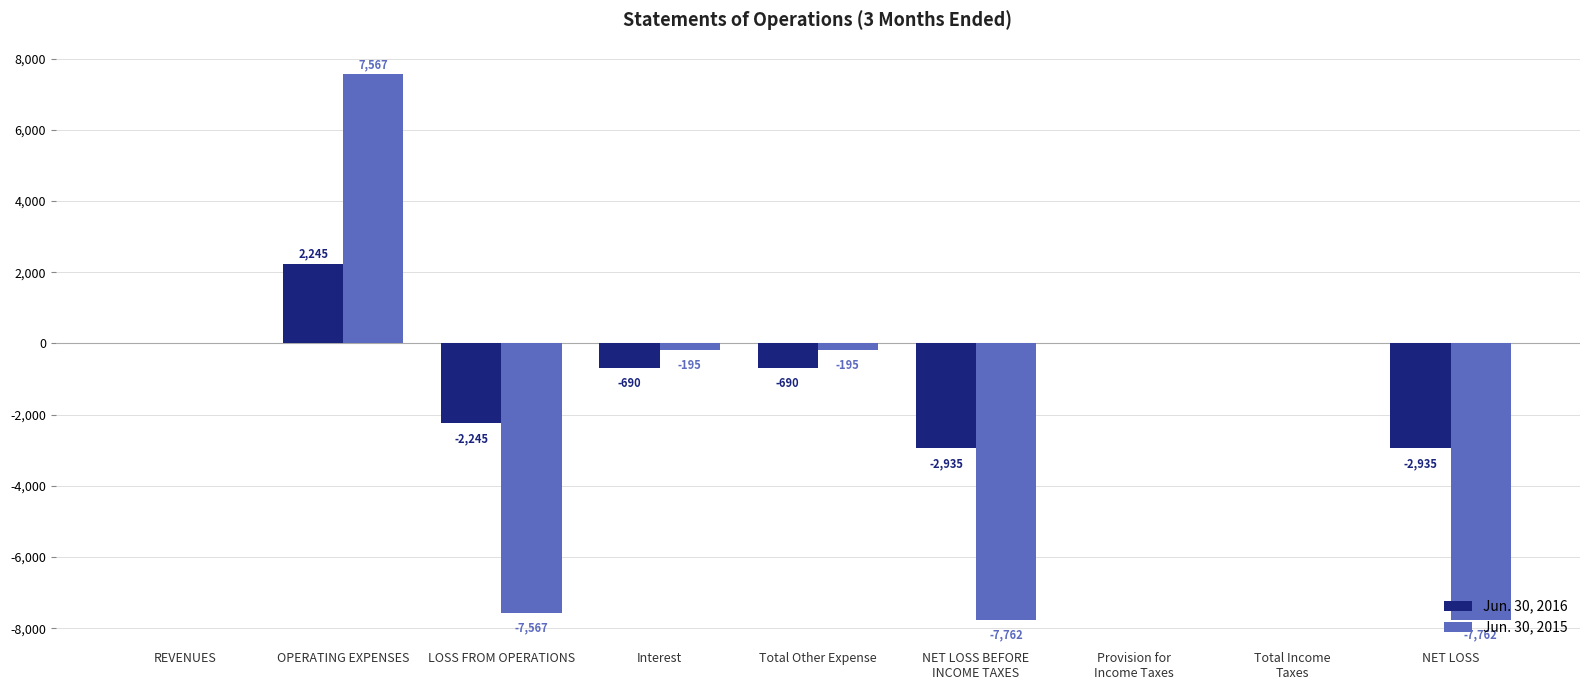

The value of Jun. 30, 2015 at LOSS FROM OPERATIONS is -7567. True or false?

True